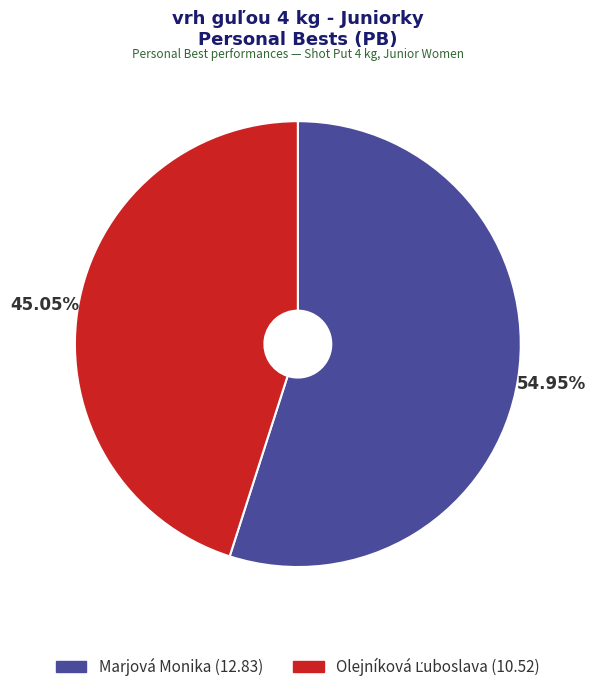

What is the largest slice in the pie chart?

Marjová Monika